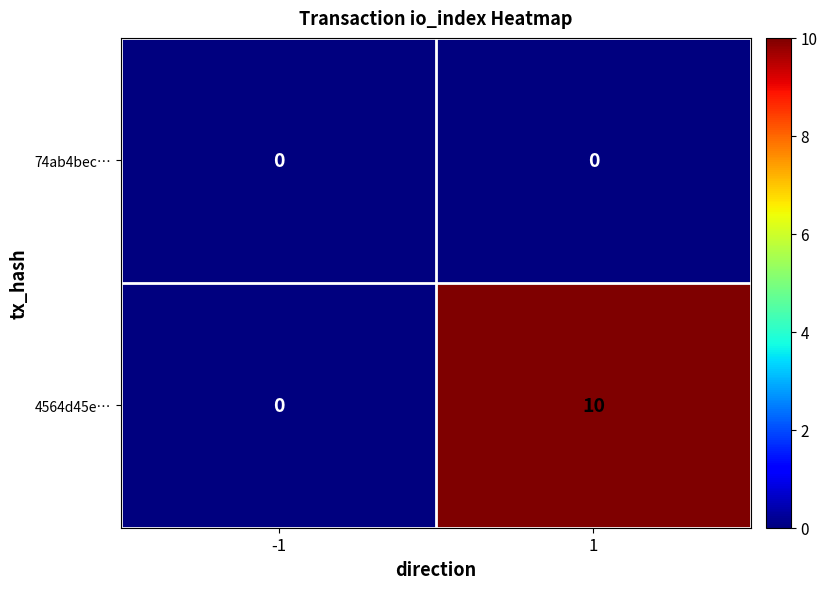

Is it true that 4564d45e… equals 10 at 1?

True